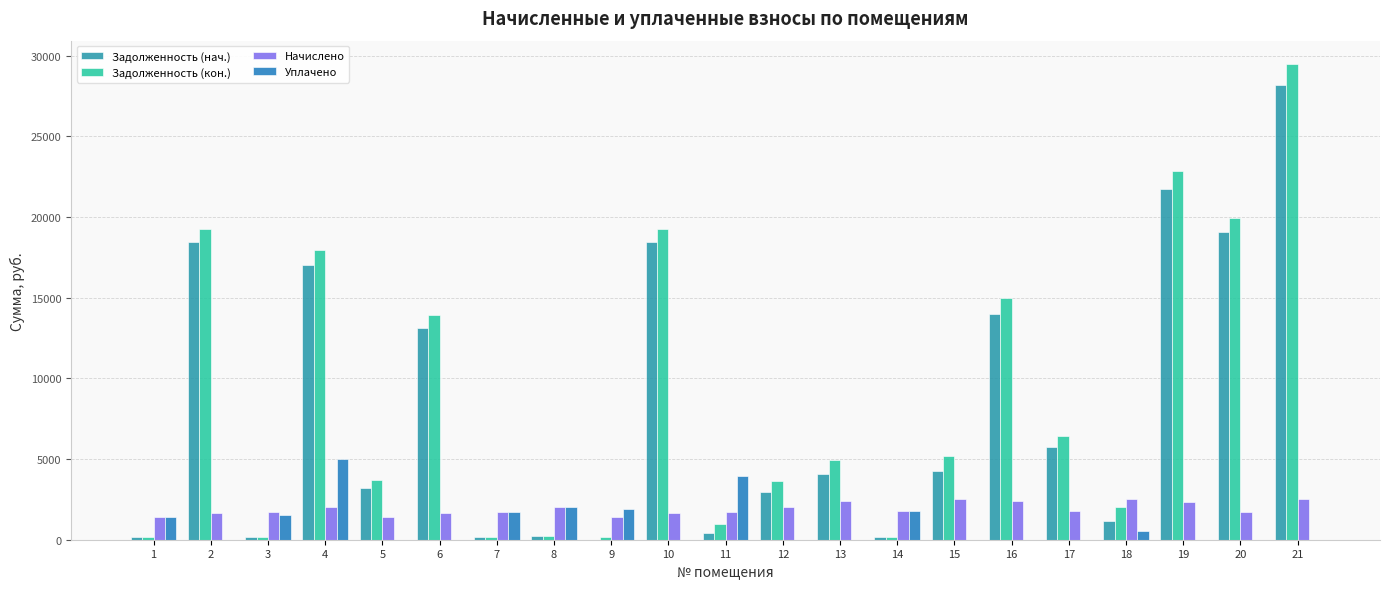

How many values in the Начислено series exceed 1764?

11